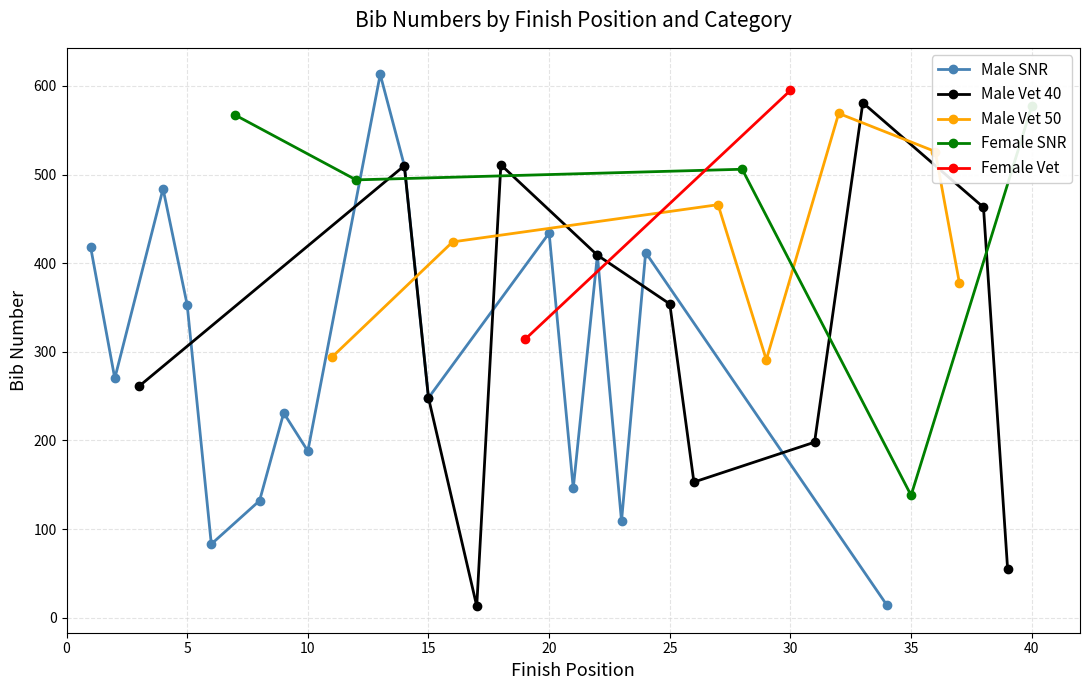

True or false: Male SNR has more than 1 points higher than both neighbors.

True